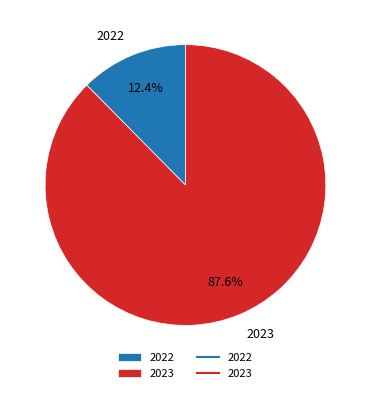

To the nearest percent, what percentage of the pie is 2022?

12%